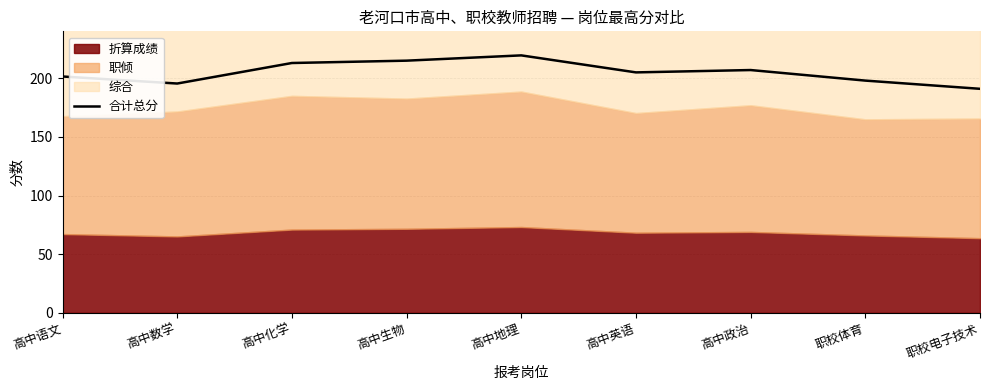

How many values are below 205?

4